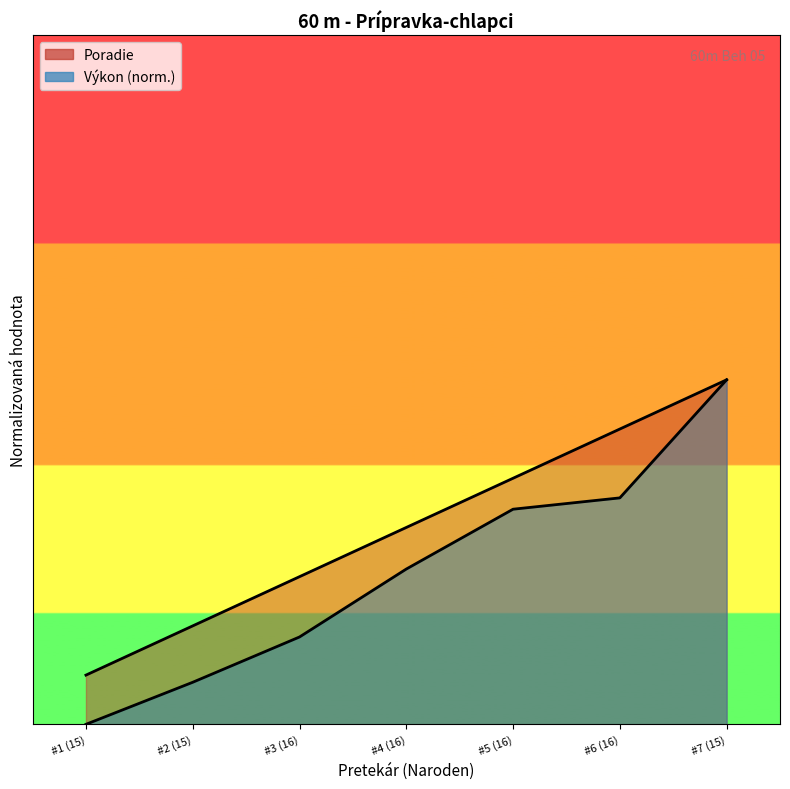

What is the label of the 4th point from the right?

#4 (16)